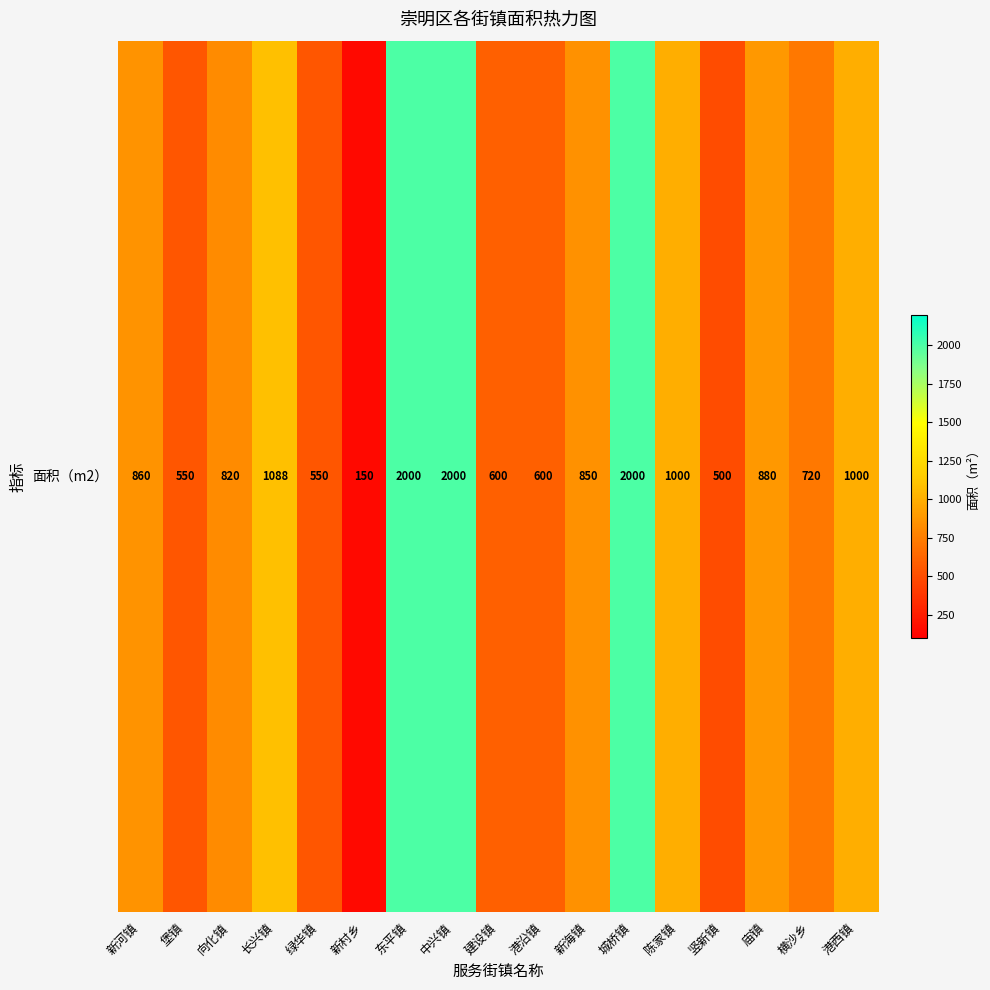

What is the ratio of the value at 新河镇 to the value at 建设镇?

1.4